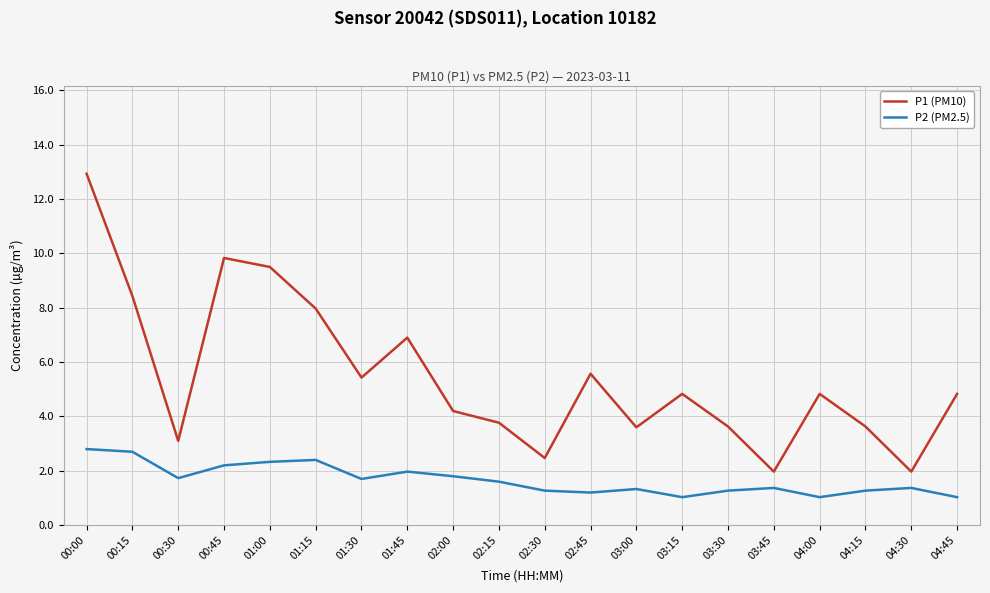

Rank the series by their average value, from lowest to highest.

P2 (PM2.5), P1 (PM10)